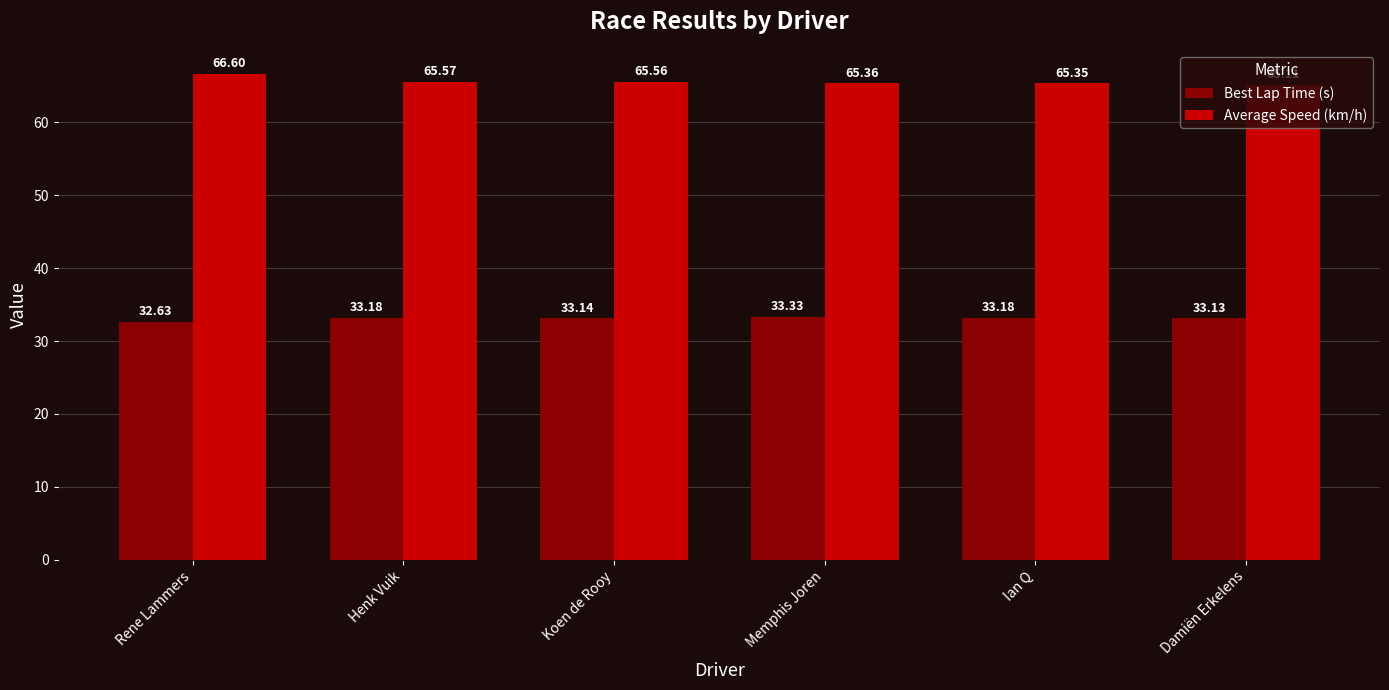

List the series in order of their peak value, lowest first.

Best Lap Time (s), Average Speed (km/h)